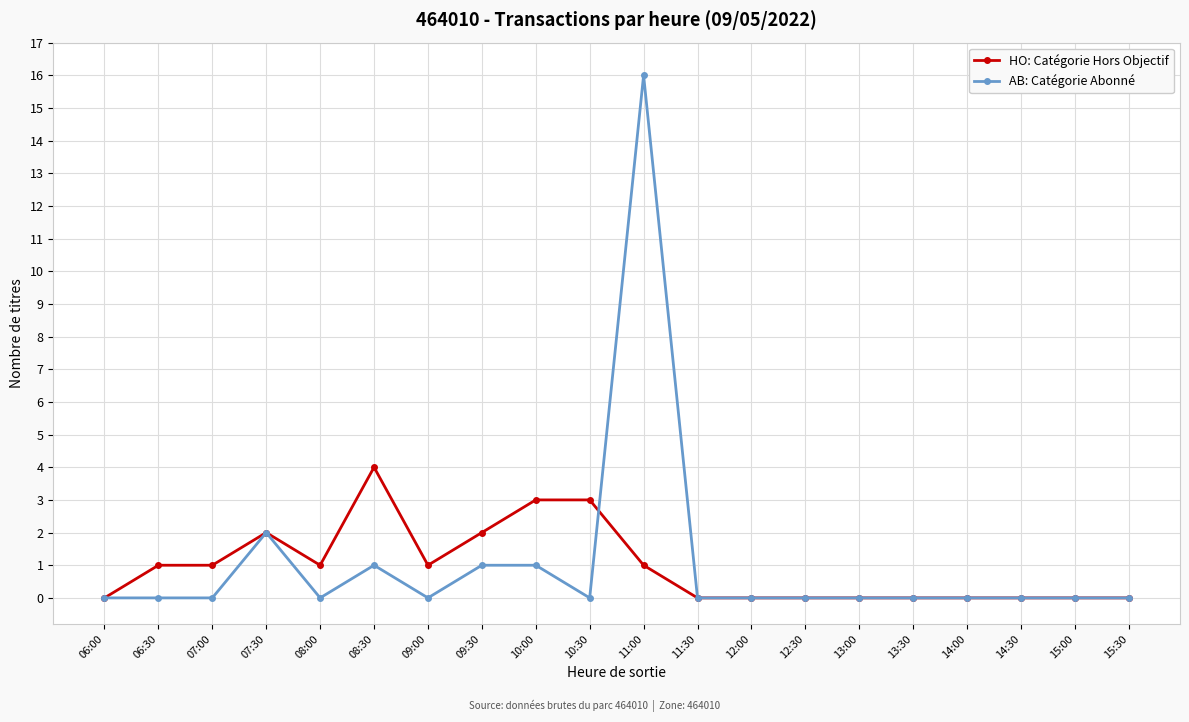

Is the value of HO: Catégorie Hors Objectif at 09:00 greater than the value of AB: Catégorie Abonné at 15:00?

Yes